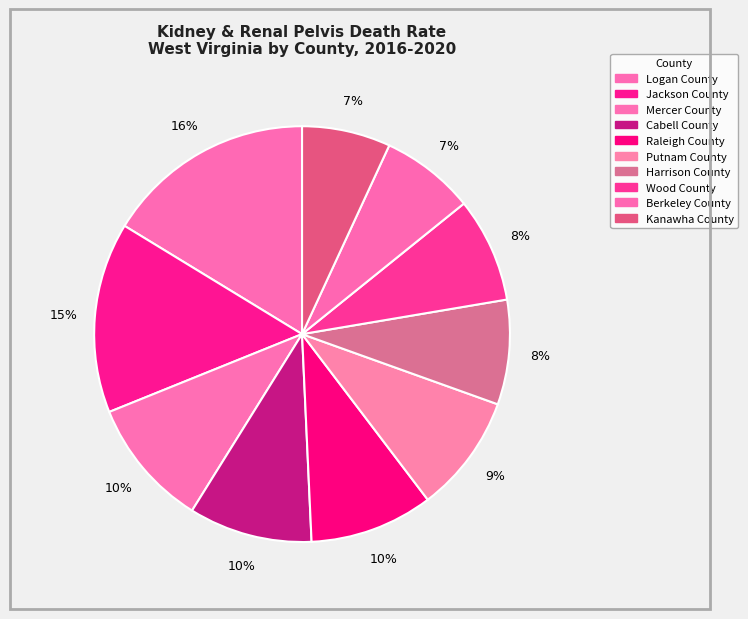

Which slice is the largest?

Logan County